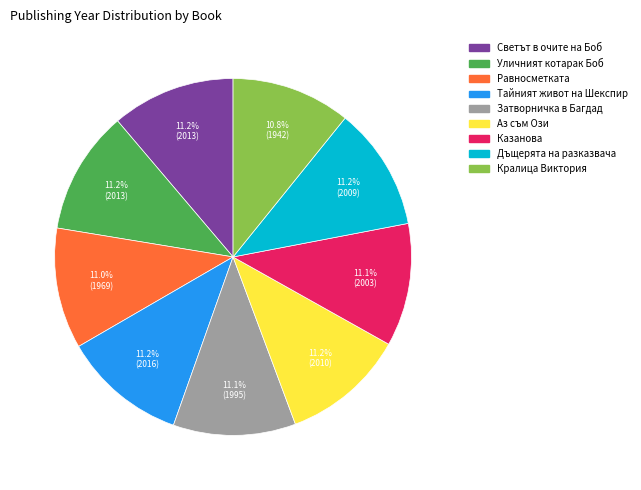

To the nearest percent, what percentage of the pie is Кралица Виктория?

11%